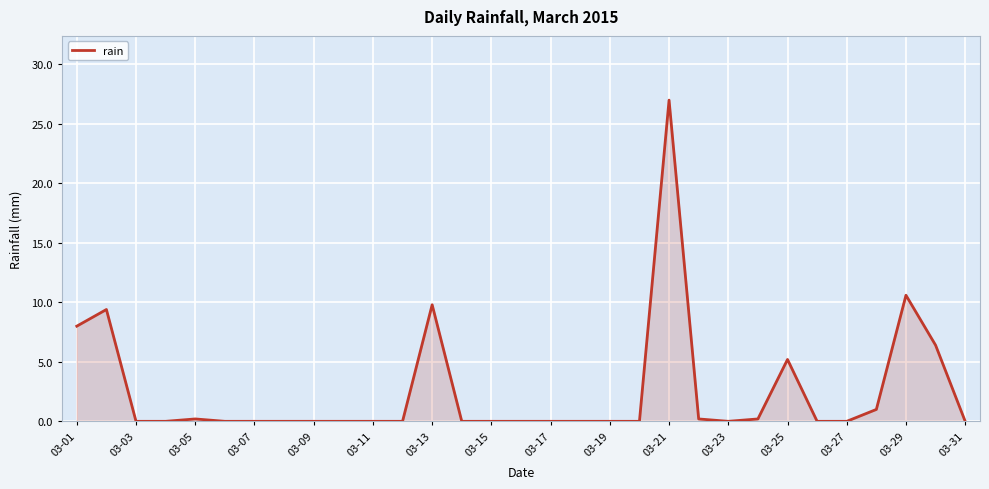

What is the difference between the maximum and minimum values?

27.0